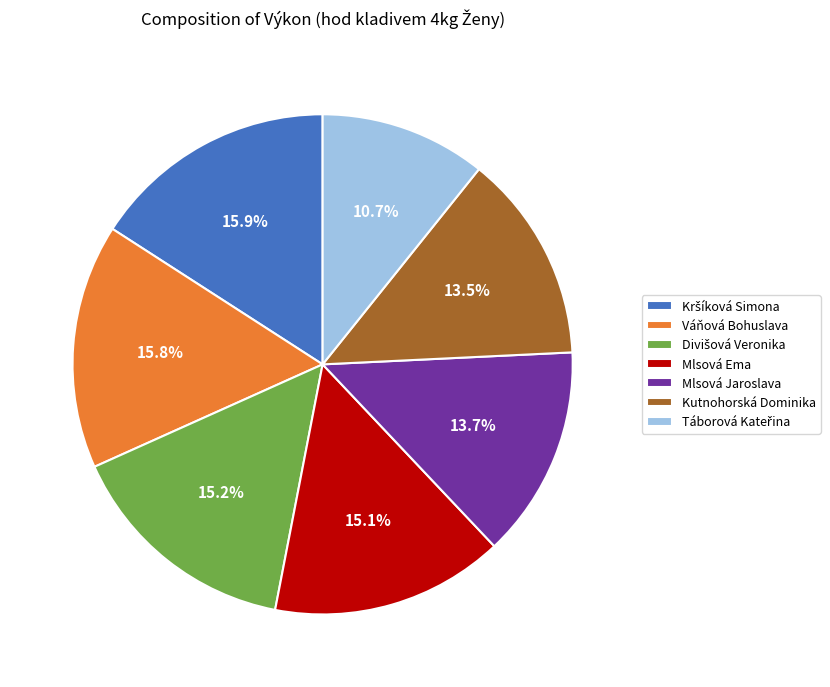

What portion of the pie excludes Mlsová Ema?

84.9%